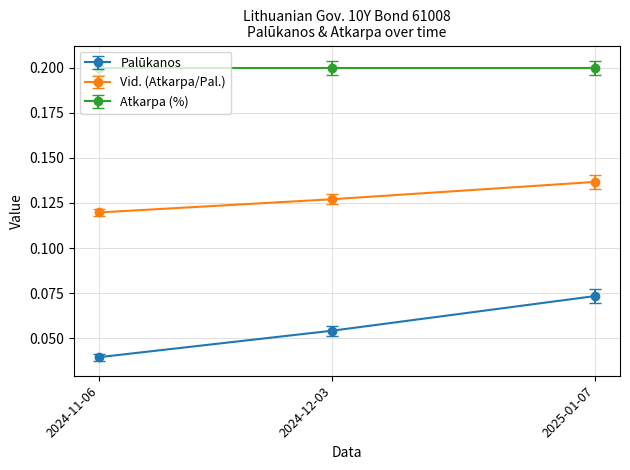

Which series has the largest range (max minus min)?

Palūkanos